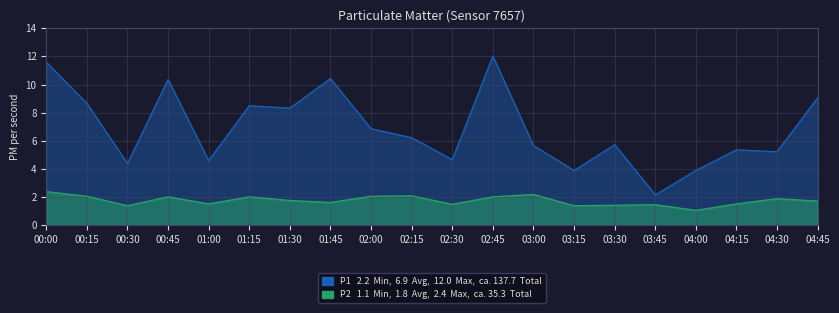

Which series has the largest total across all categories?

P1